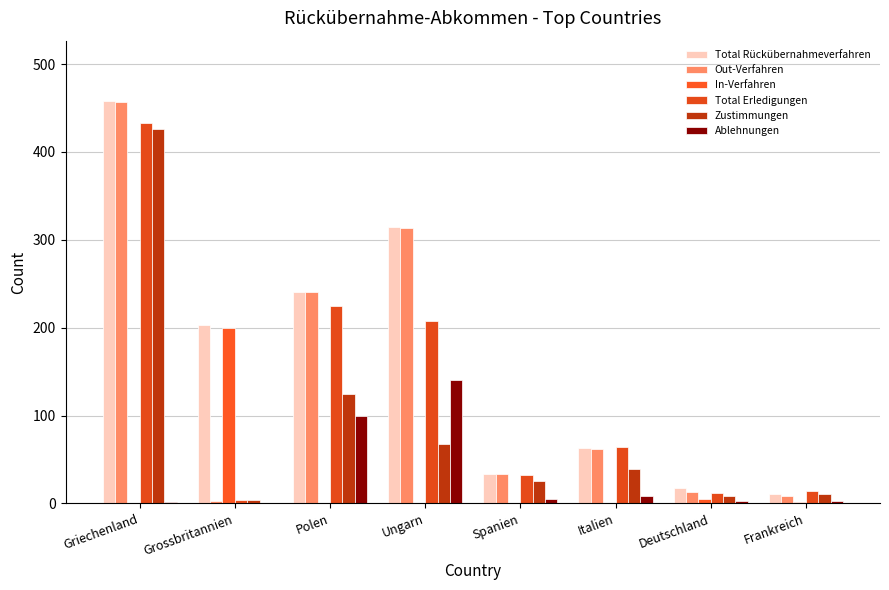

Which series has the widest spread of values?

Out-Verfahren